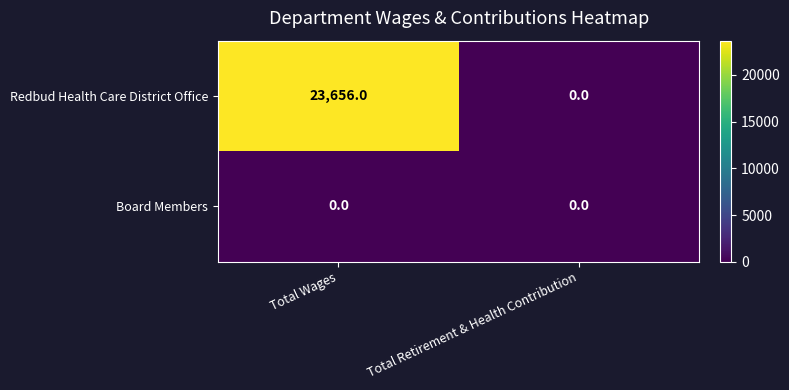

Read the Redbud Health Care District Office value at Total Wages, to the nearest 50.

23650